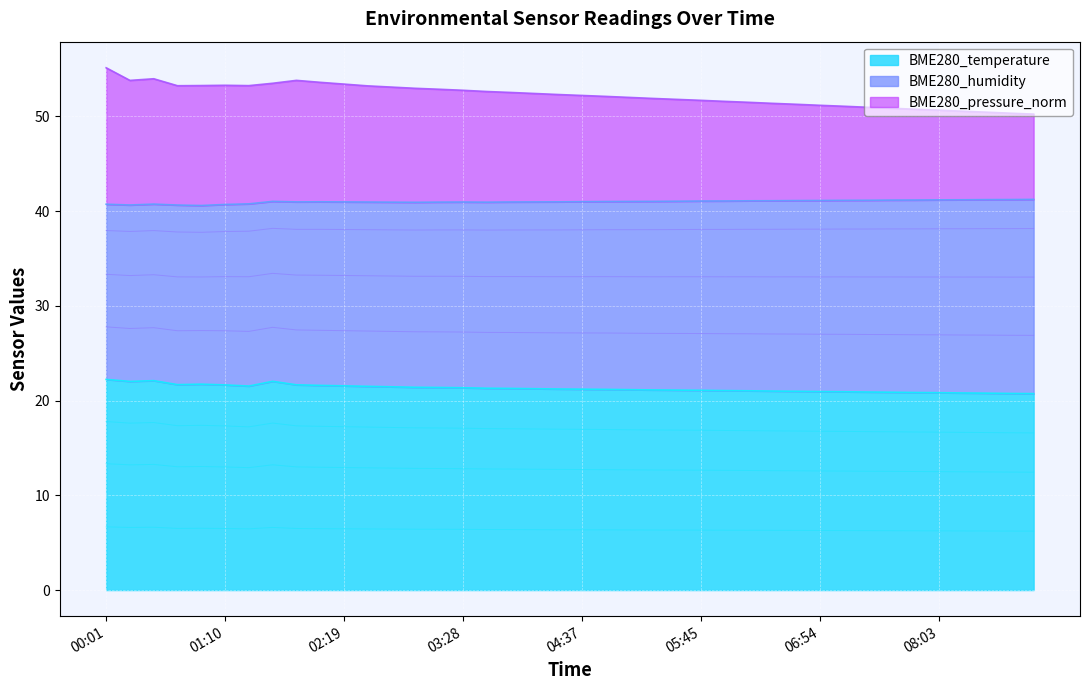

What is the label of the 5th point from the left?

00:56